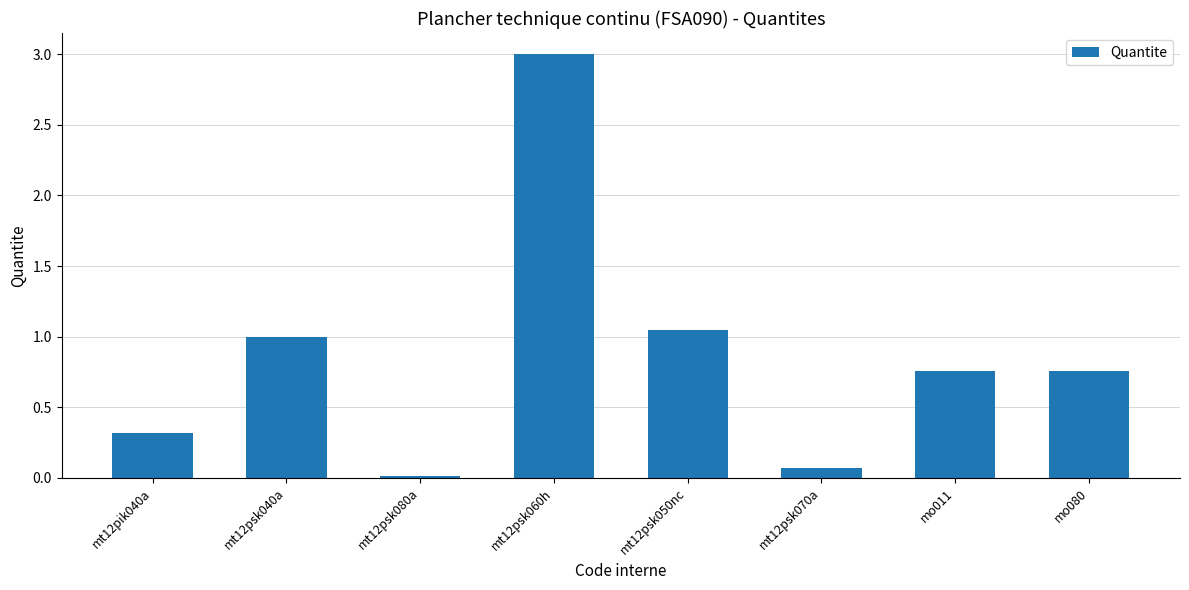

What is the average value?

0.9